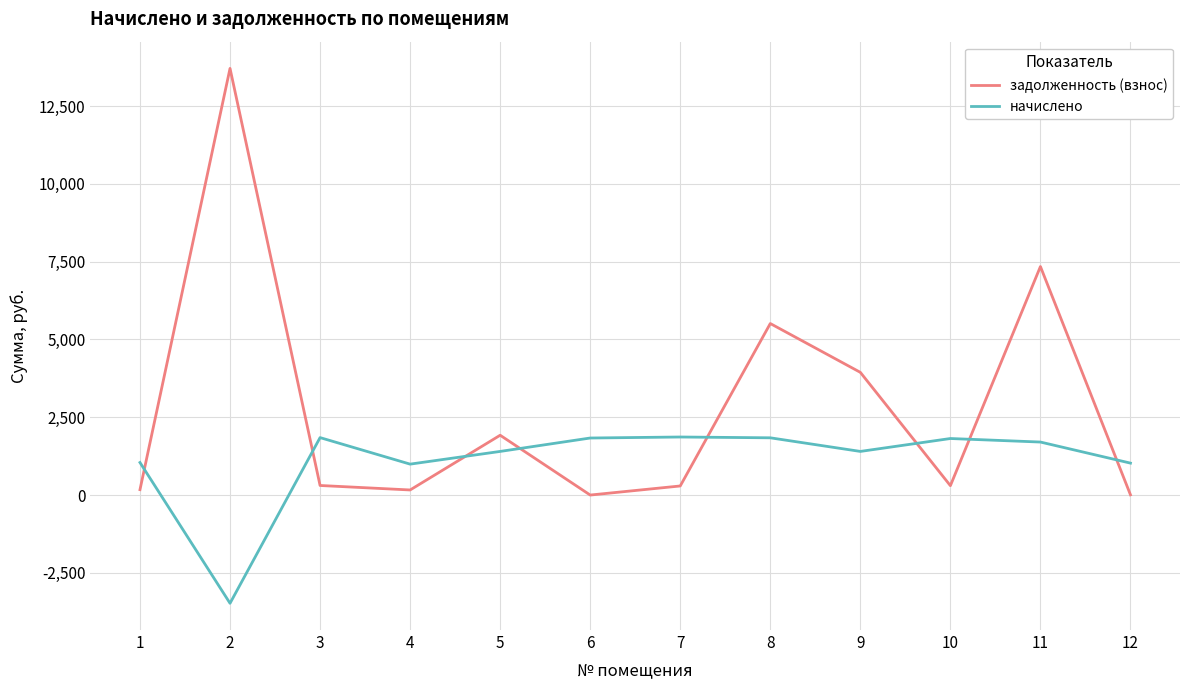

True or false: задолженность (взнос) has a value of 1166.6 at 5.

False